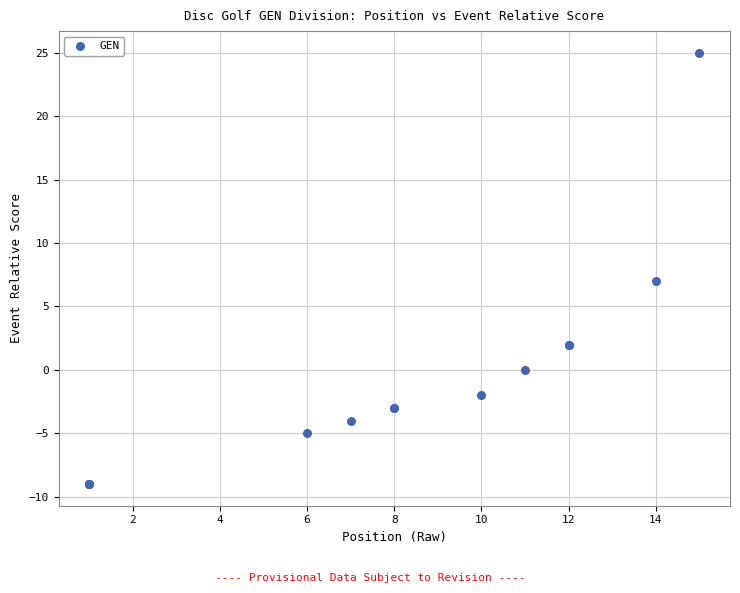

What Y value in the scatter plot is closest to 8?

7